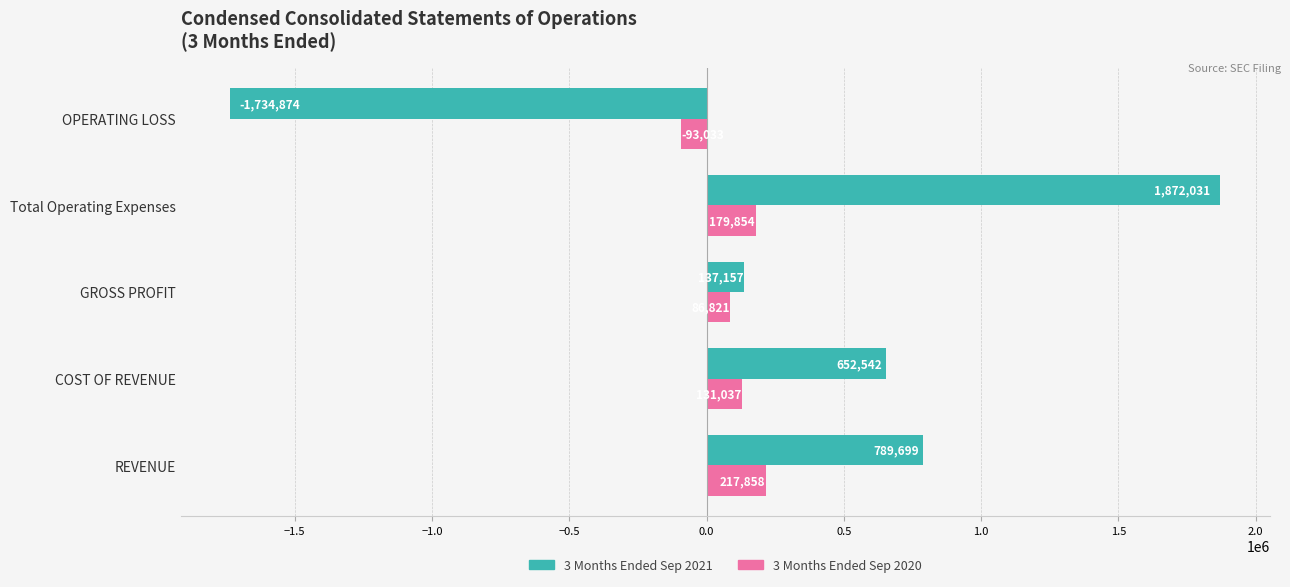

What is the total value across all series at Total Operating Expenses?

2051885